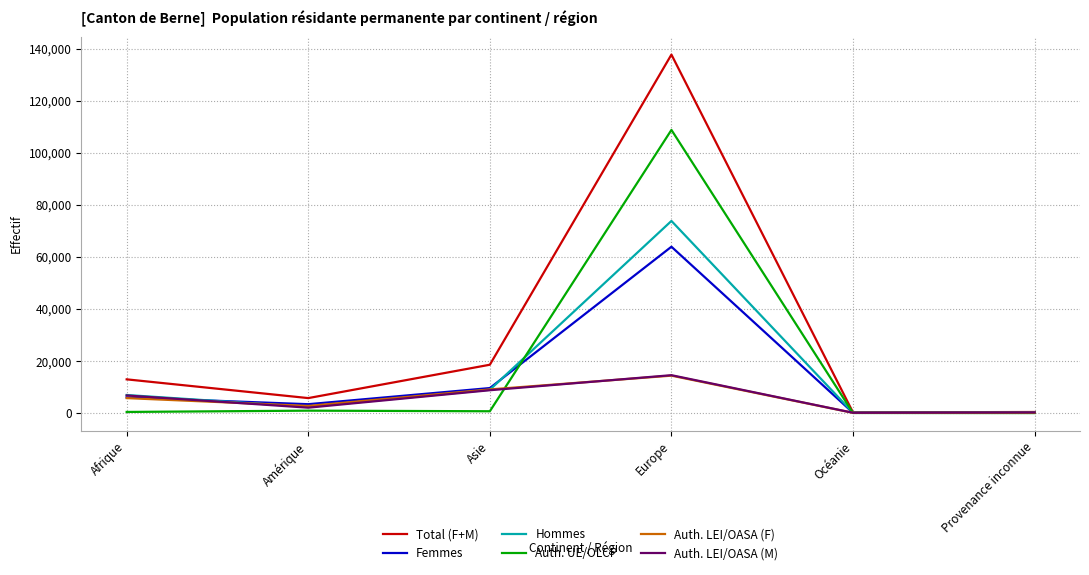

The Auth. LEI/OASA (F) series shows 9095 at Asie. True or false?

True